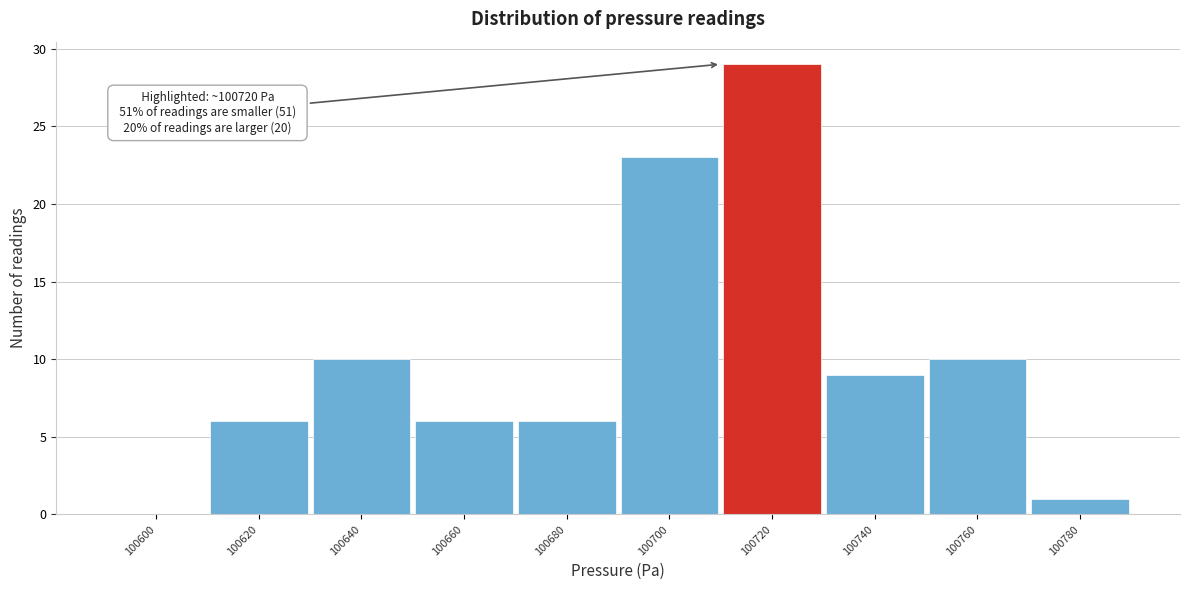

Reading right to left, extract all data points from this chart.

100780=1	100760=10	100740=9	100720=29	100700=23	100680=6	100660=6	100640=10	100620=6	100600=0